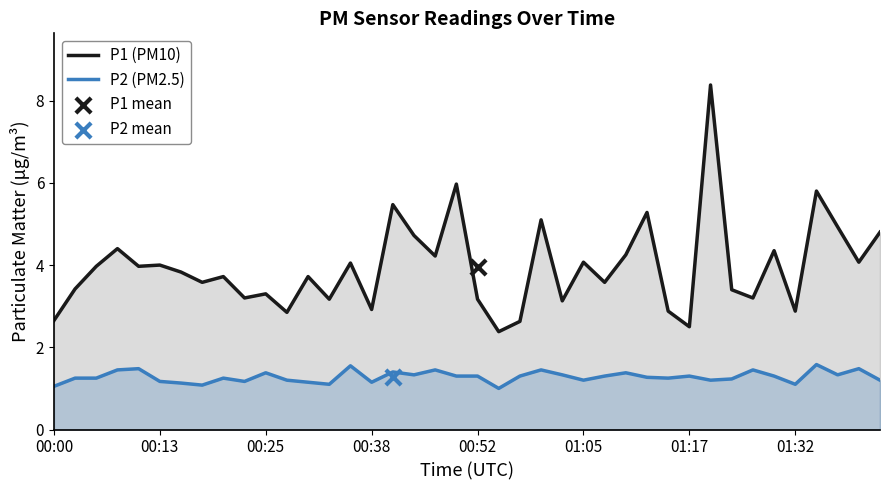

Is the value of P2 (PM2.5) at 00:38 greater than the value of P1 (PM10) at 00:38?

No